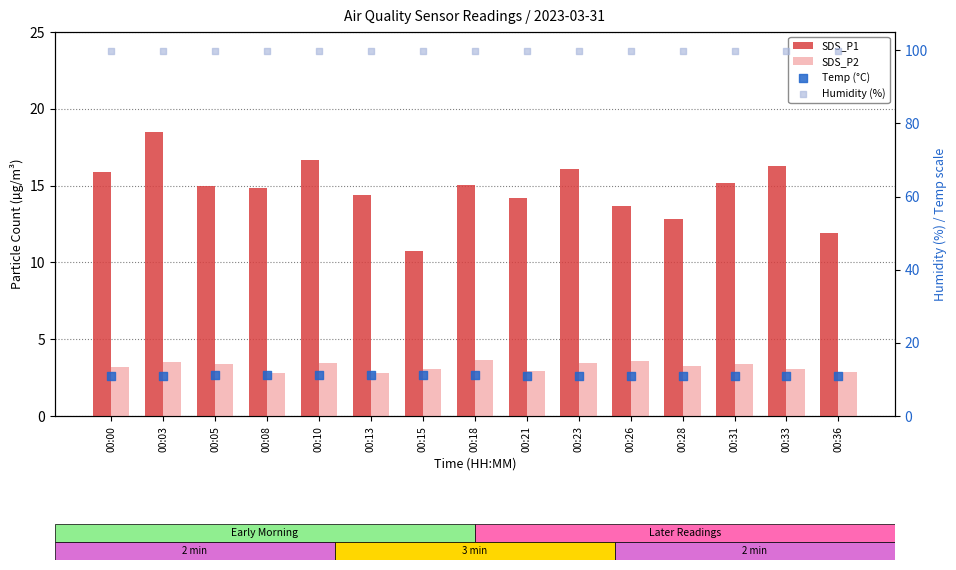

Which series contains the lowest Y value?

SDS_P2